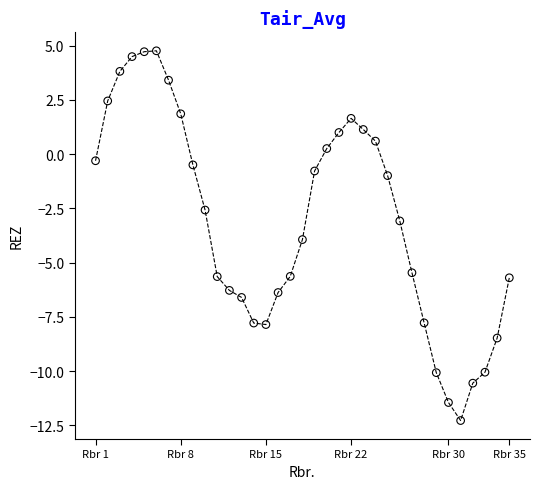

What is the range of Y values (max minus min)?

17.0